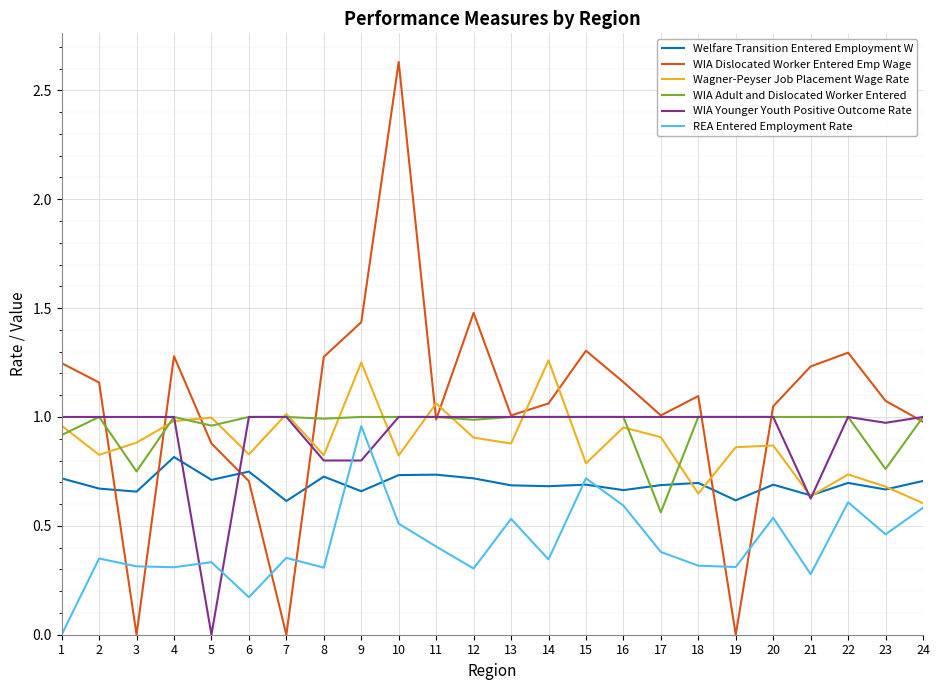

Which category has the highest value in the Welfare Transition Entered Employment W series?

4